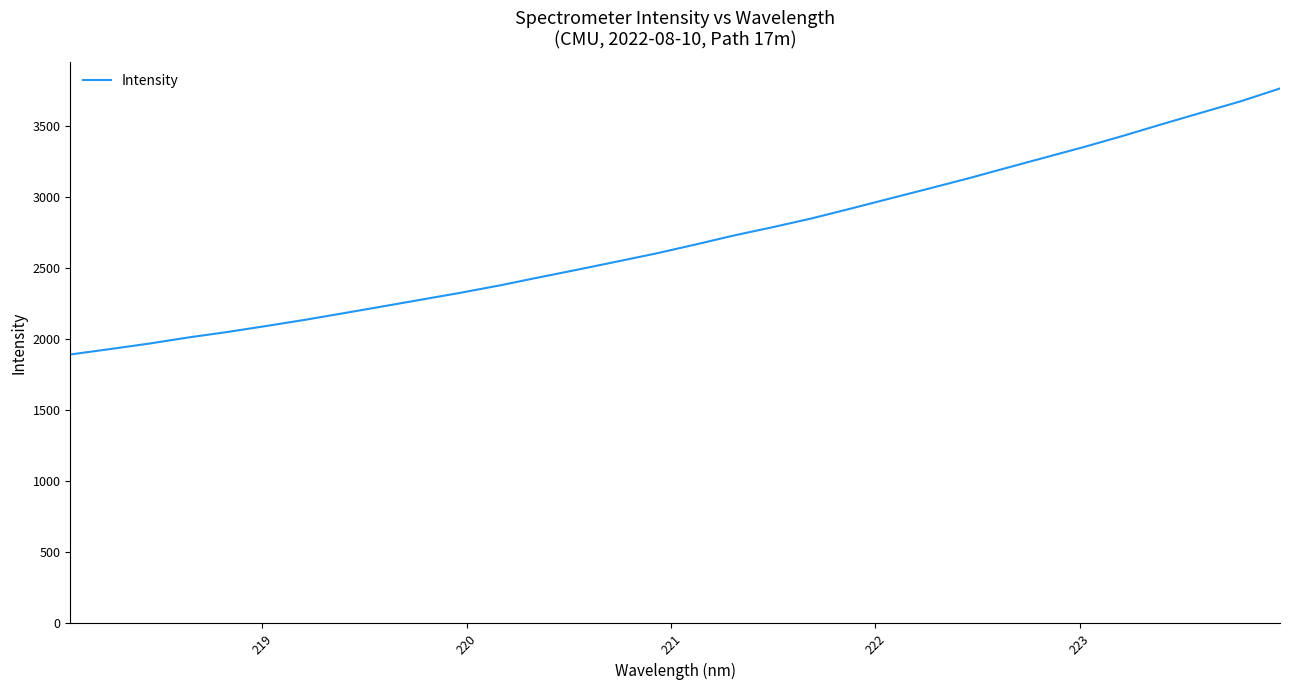

How many series are shown in this chart?

1